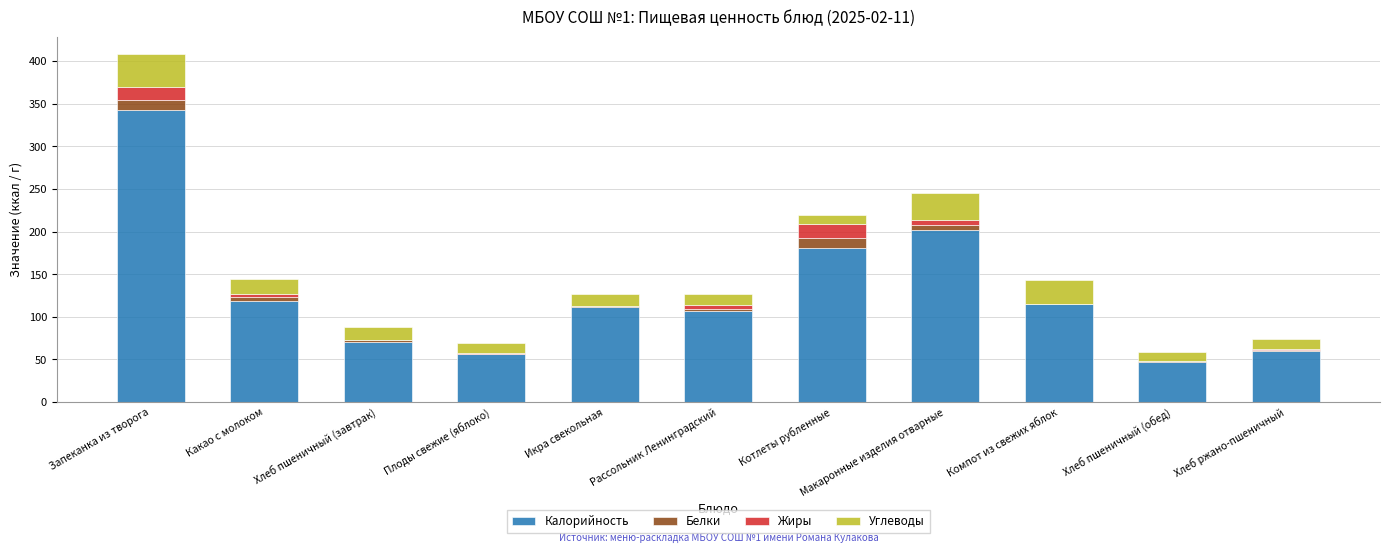

At which category is the sum across all series the highest?

Запеканка из творога